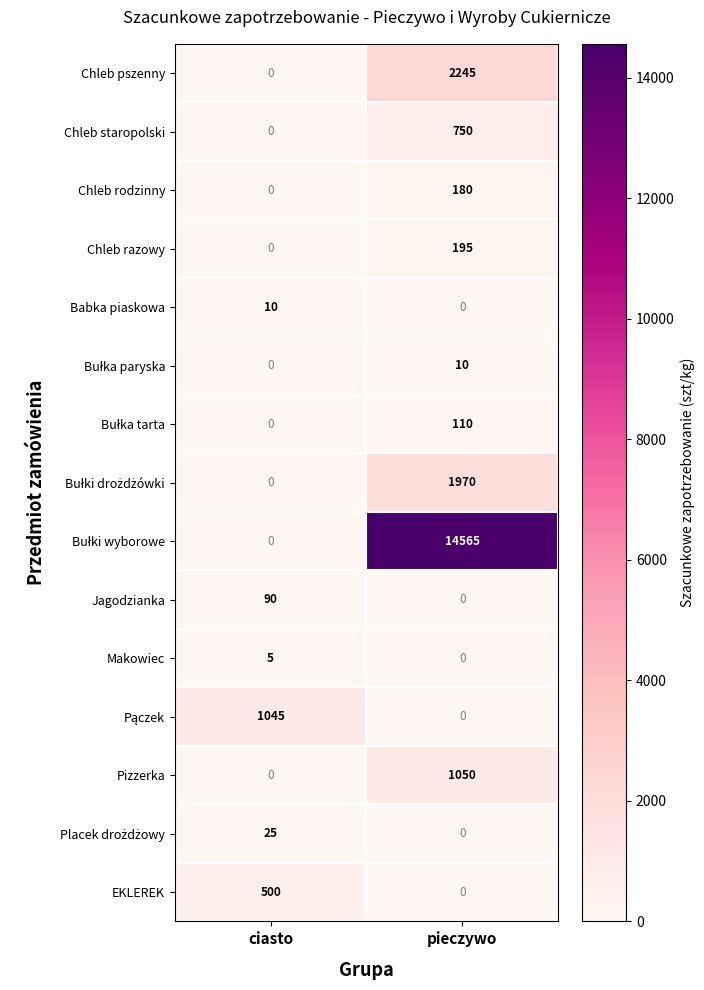

What is the difference between the maximum and minimum values in the Jagodzianka series?

90